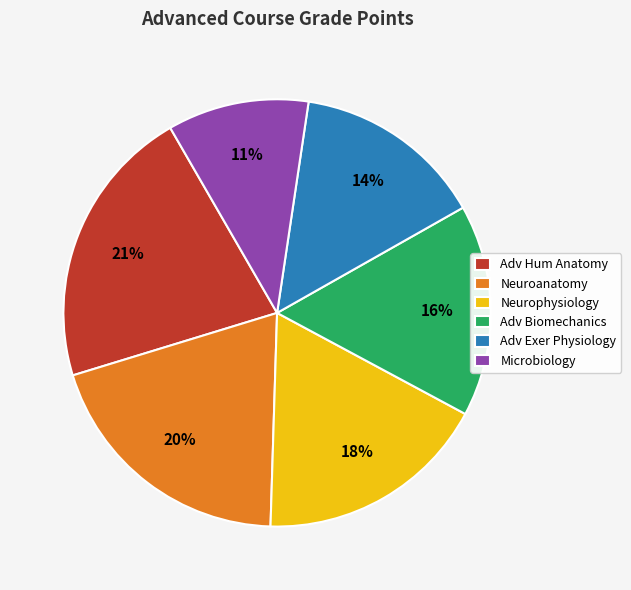

Is there any slice that represents more than half of the pie?

No